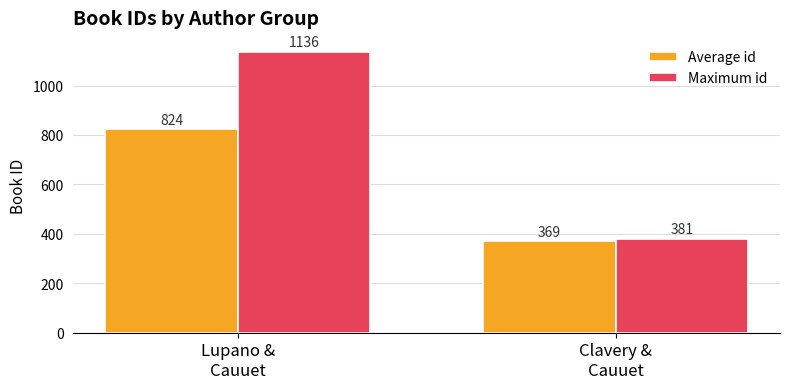

Which series has the widest spread of values?

Maximum id